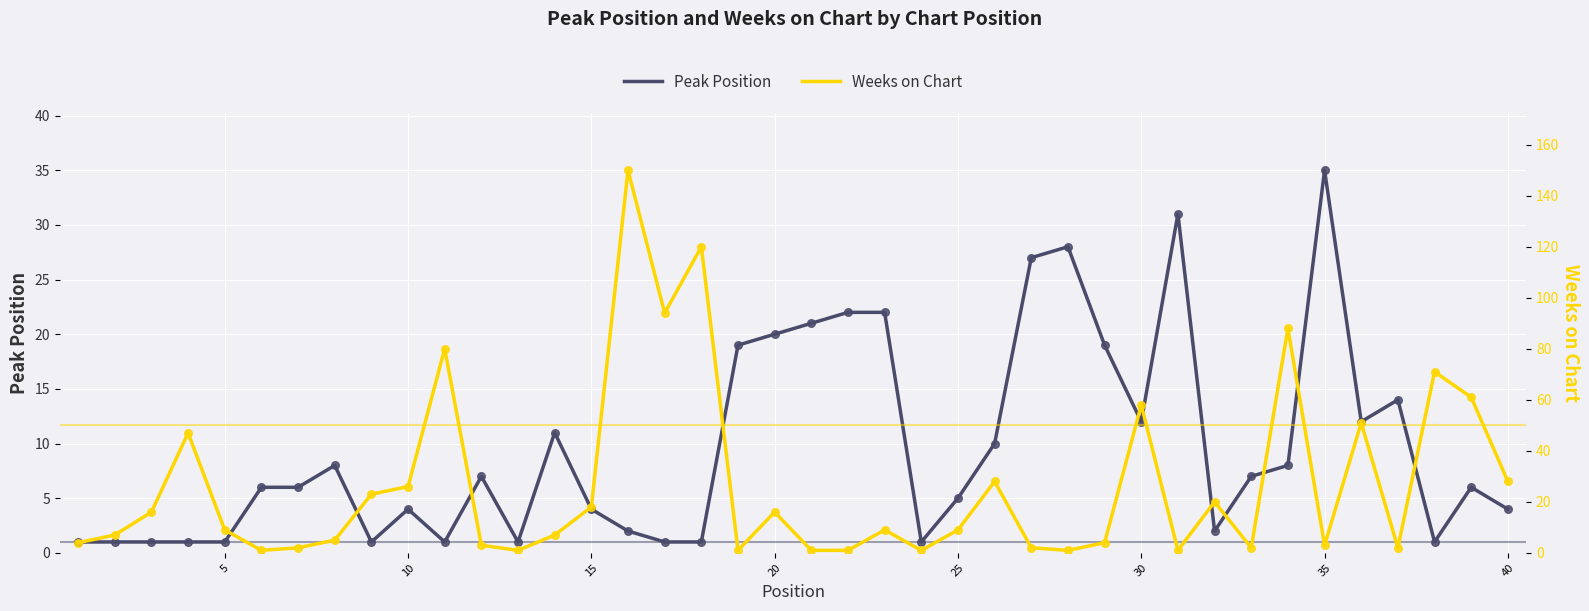

True or false: Peak Position has a value of 5 at 25.

True